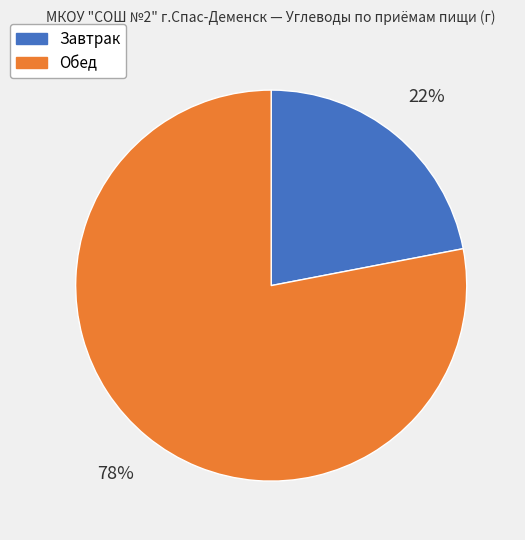

To the nearest percent, what is the difference between the Завтрак and Обед slice percentages?

56%